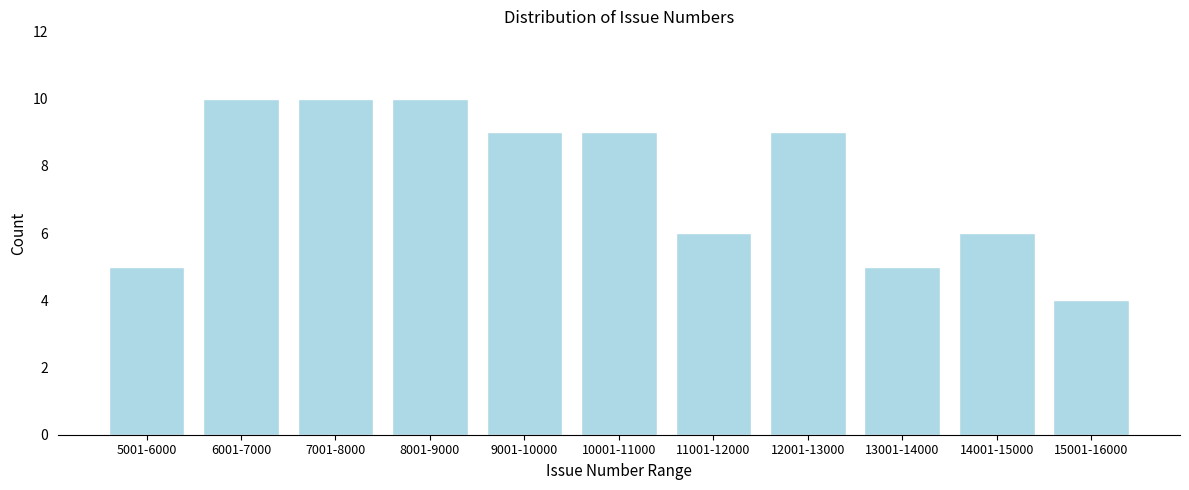

Reading left to right, what are all the values shown in this chart?

5	10	10	10	9	9	6	9	5	6	4